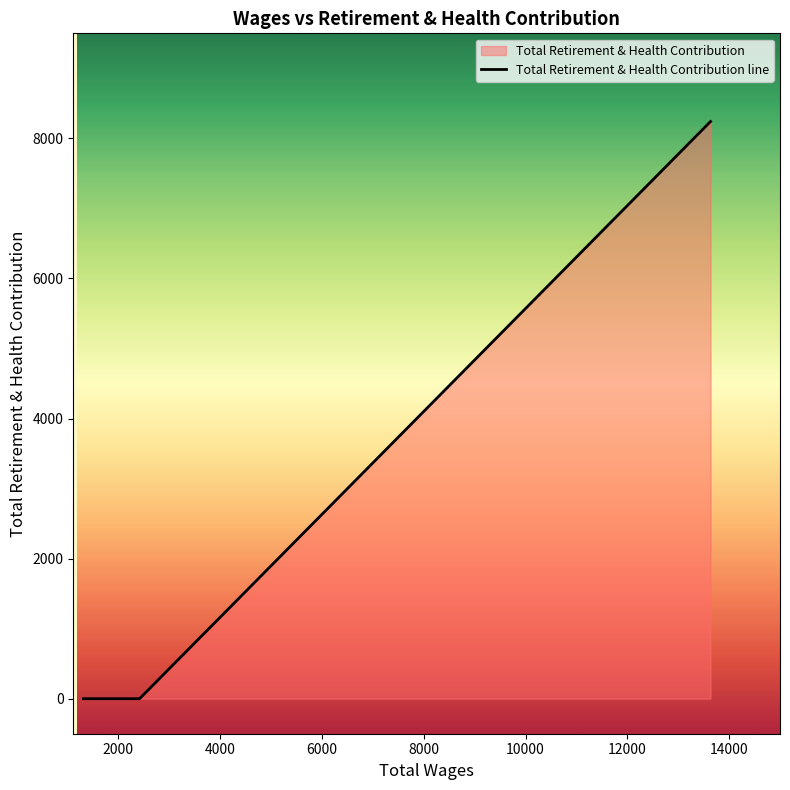

What is the sum of all values?

8241